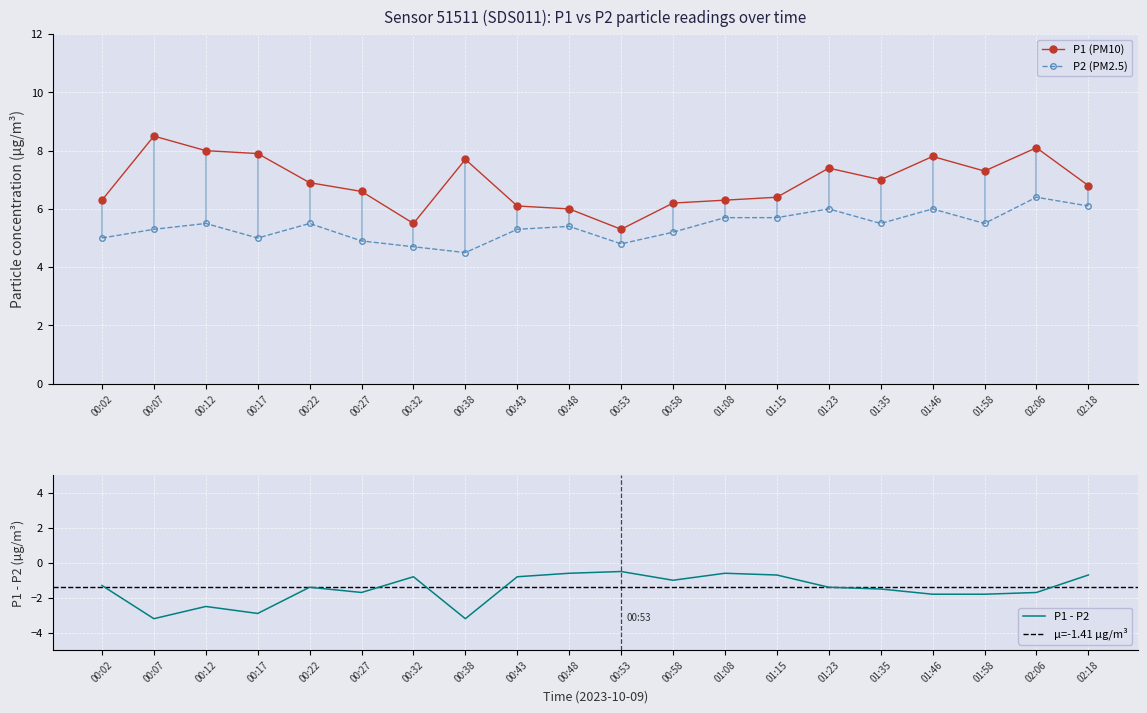

What is the label of the 2nd point from the left?

00:07